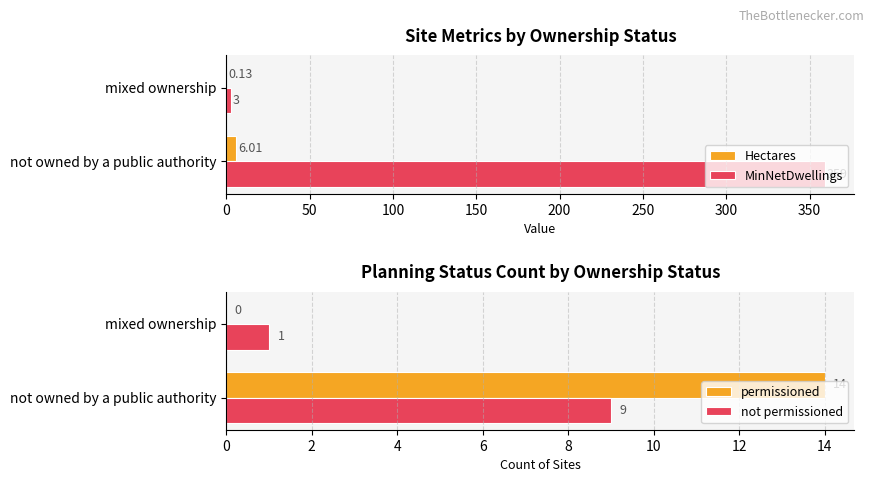

Reading left to right, list all the values displayed in this chart.

Hectares: 6.0	0.1
MinNetDwellings: 359.0	3.0
permissioned: 14.0	0.0
not permissioned: 9.0	1.0